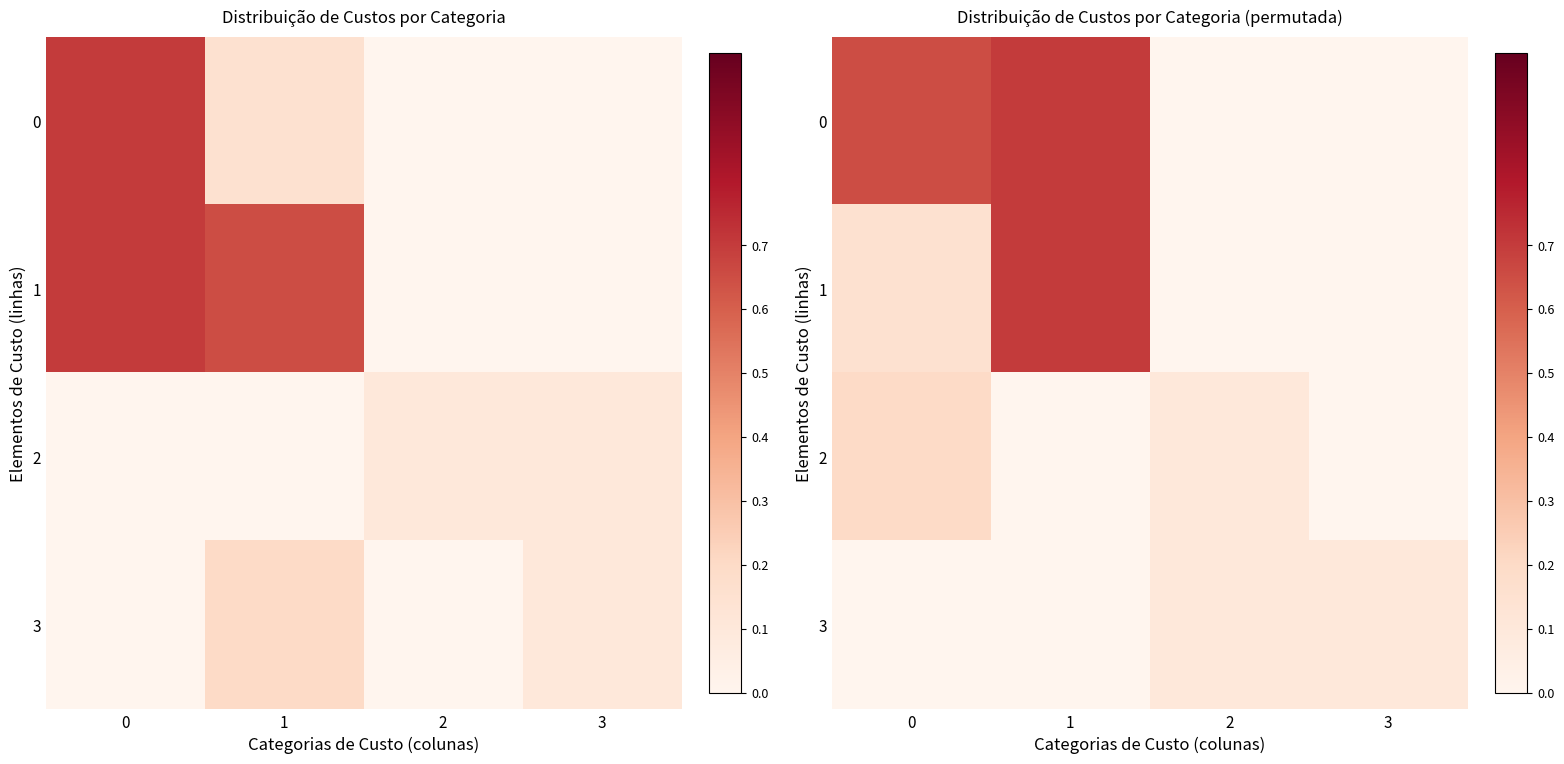

The 1 series shows 0.0 at 3. True or false?

True